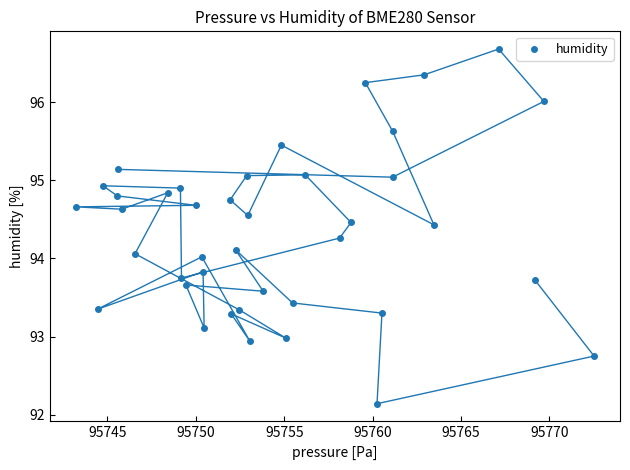

What is the range of Y values (max minus min)?

4.5